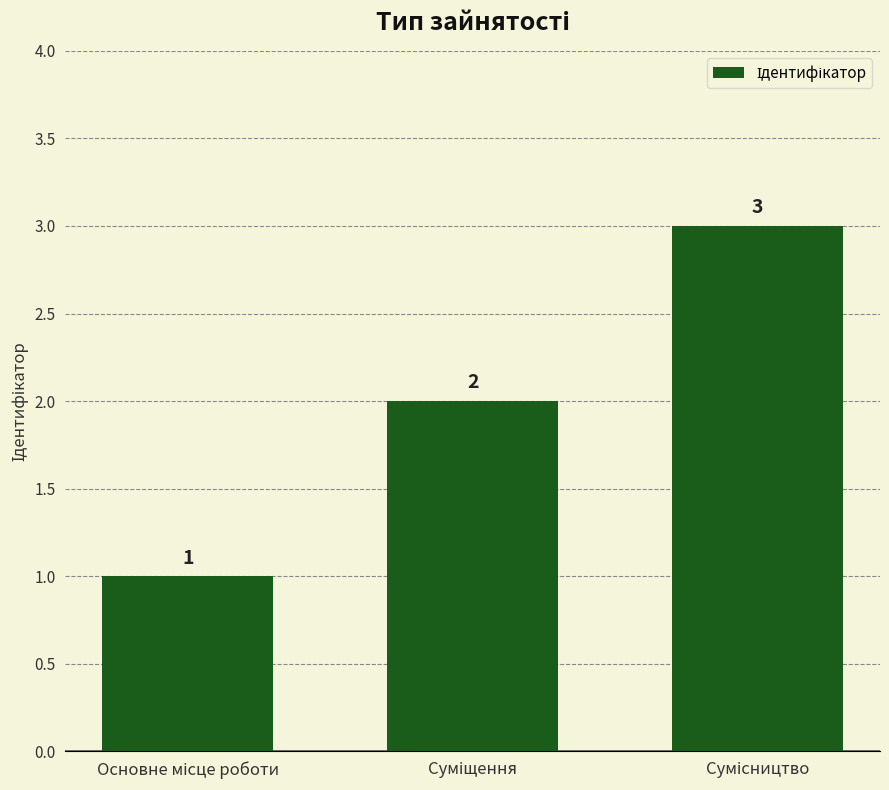

What is the difference between the maximum and minimum values?

2